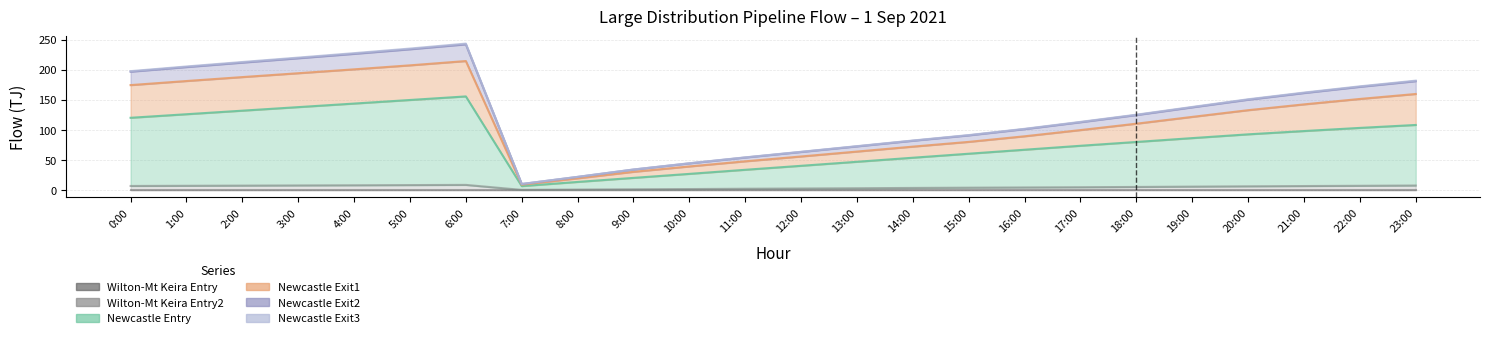

How many values in the Newcastle Exit1 (col_31) series are below 137?

12